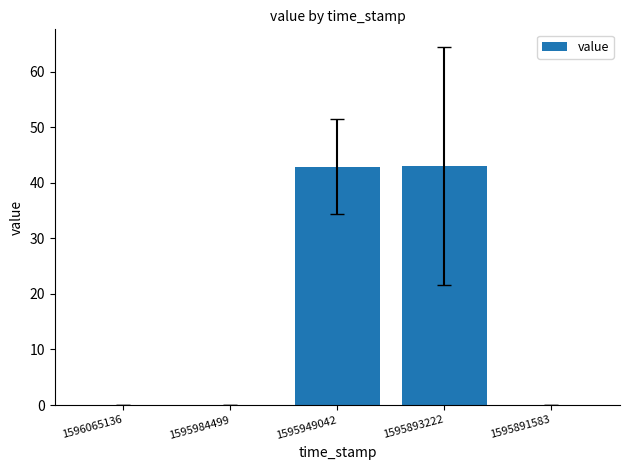

What is the change in value from 1595984499 to 1595893222?

+42.9